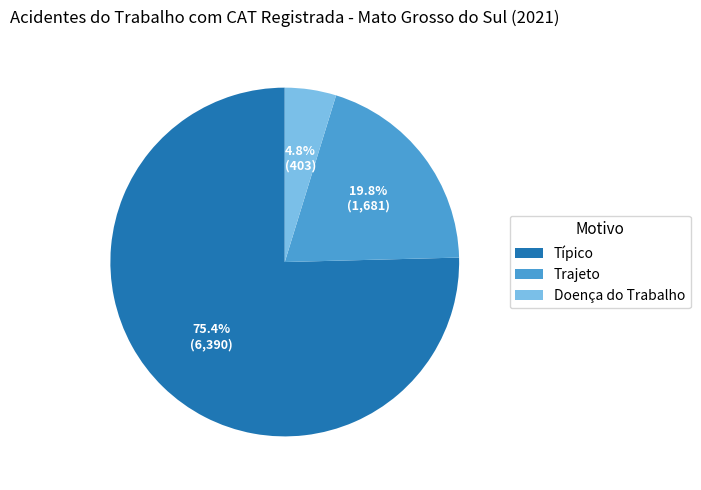

Between Típico and Doença do Trabalho, which is larger?

Típico